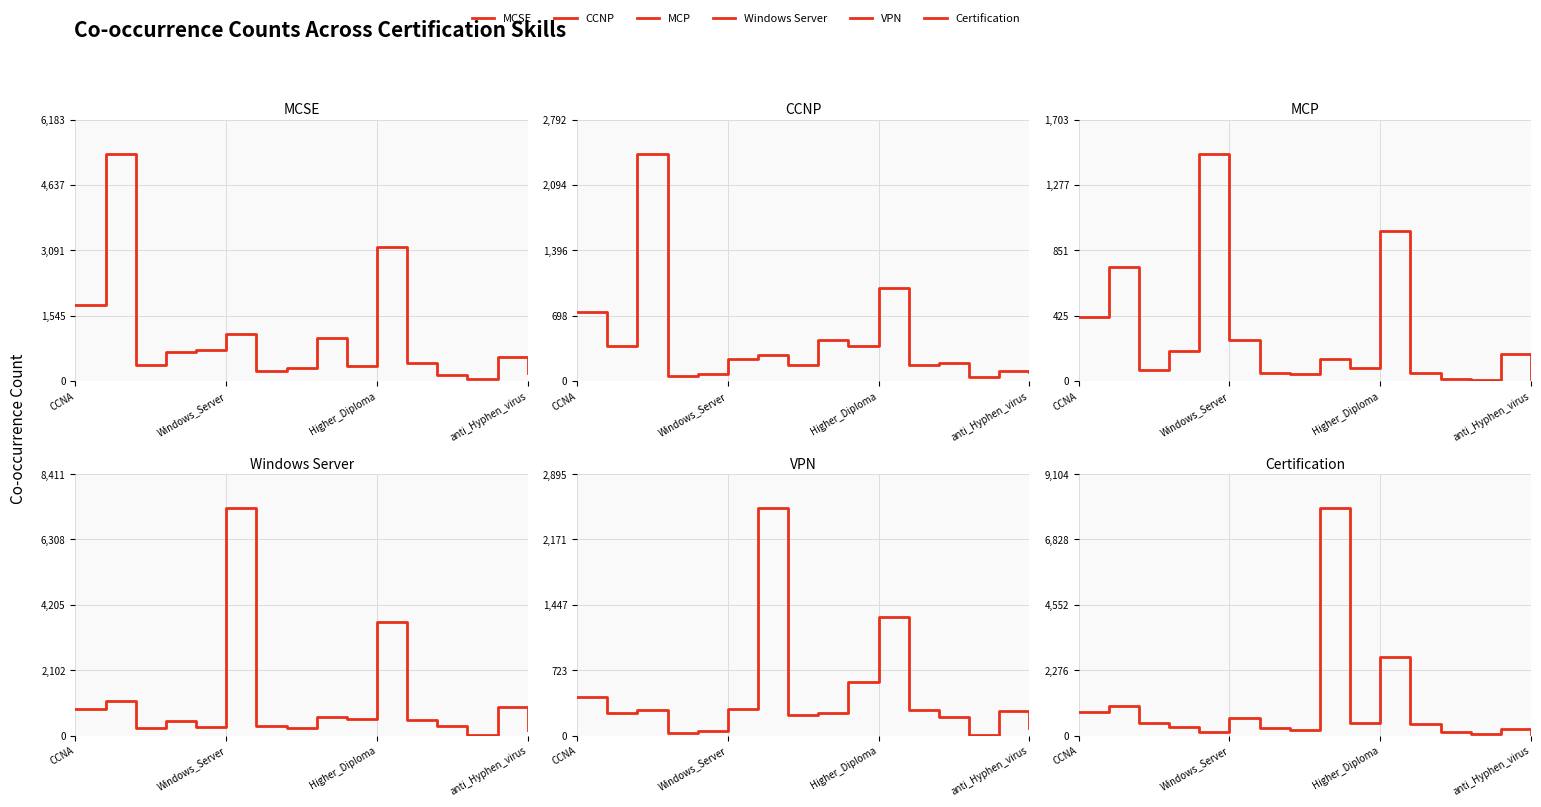

What is the value of the MCSE point at the 5th from the left?

744